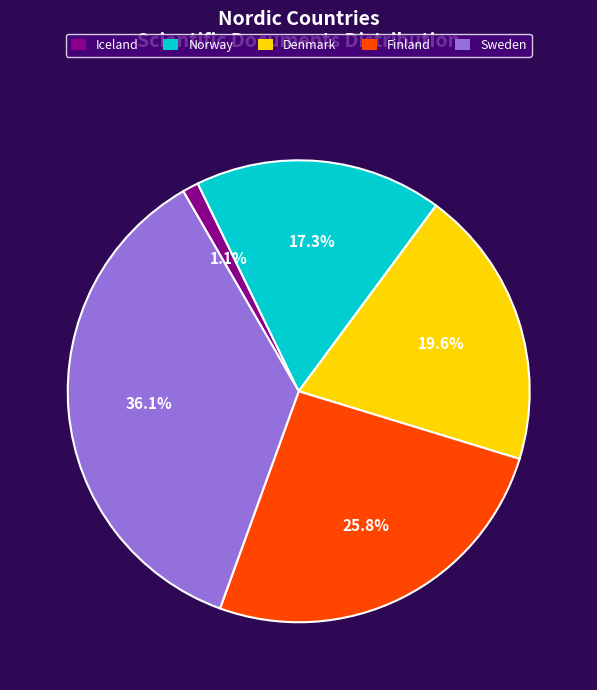

Between Finland and Iceland, which is larger?

Finland